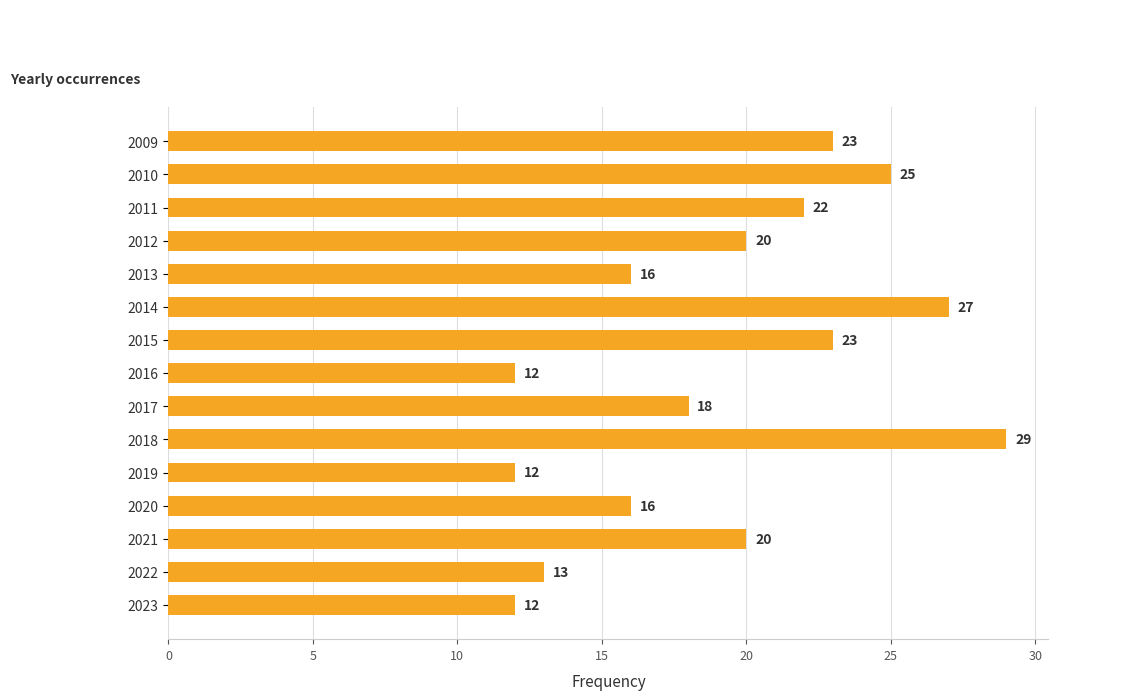

The chart shows a value of 17 at 2016. True or false?

False